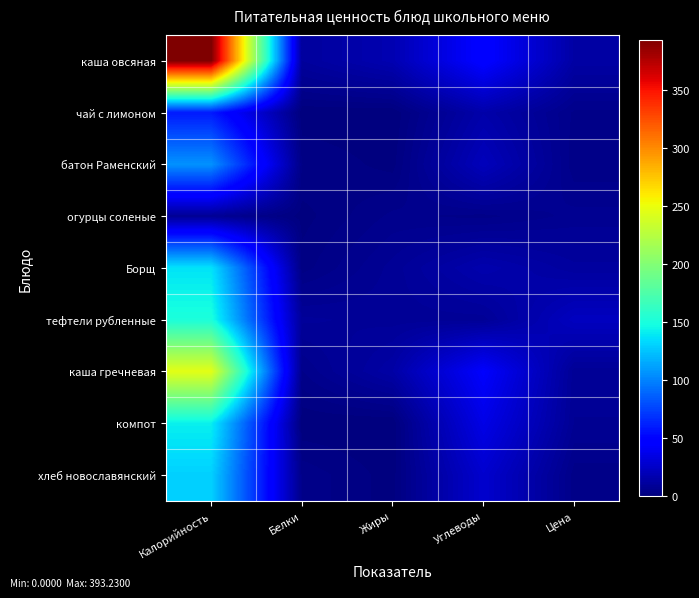

How many data points in каша гречневая are less than 13?

2